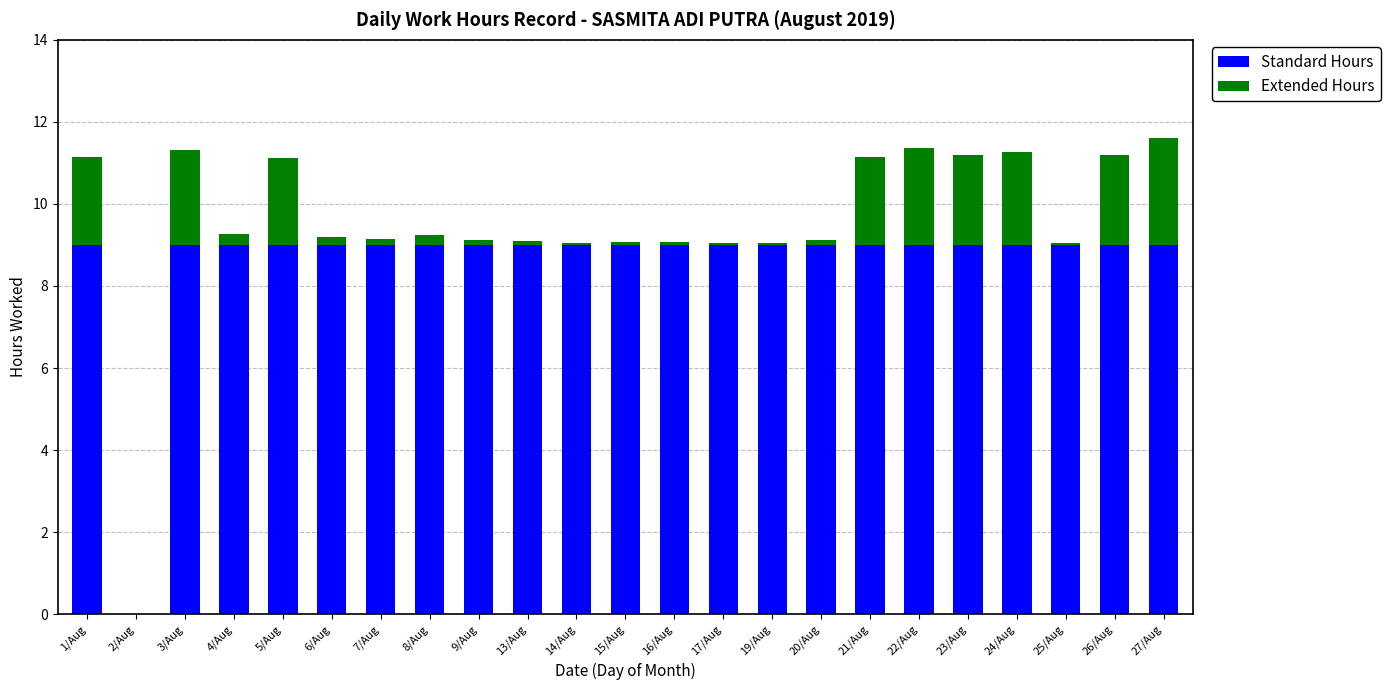

What is the total value across all series at 1/Aug?

11.1